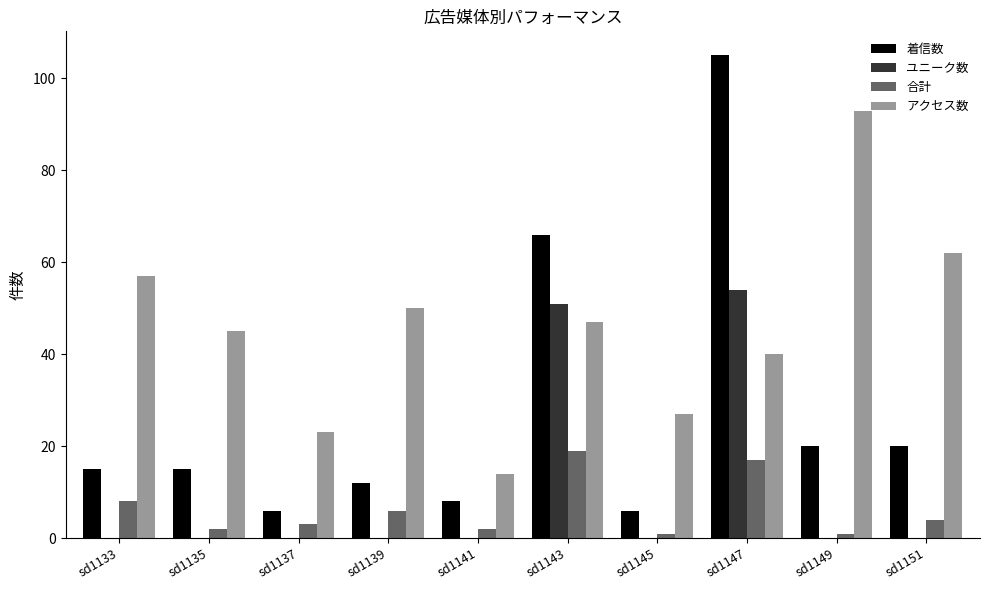

Which label corresponds to the largest value in the chart?

sd1147